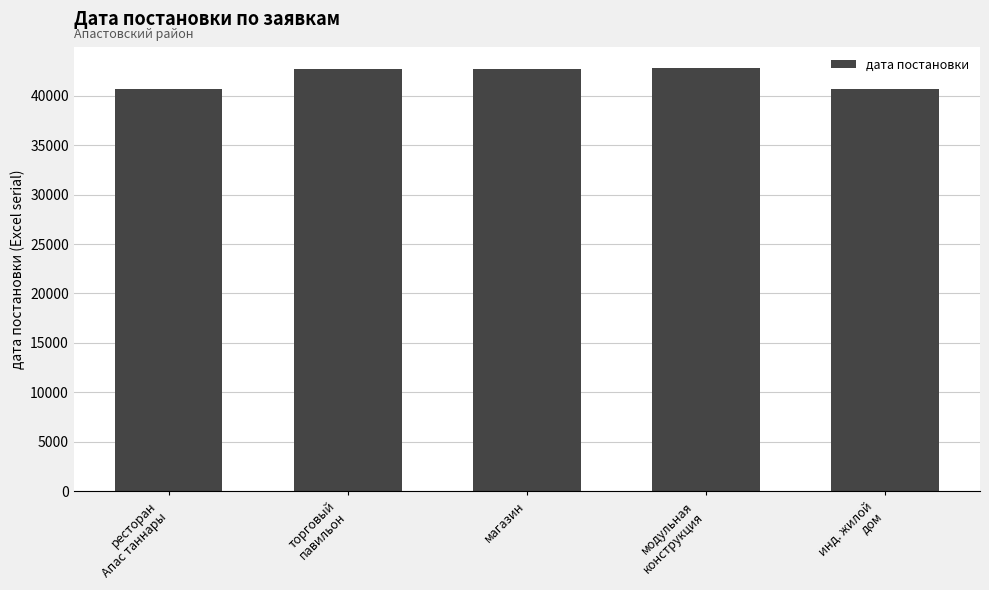

What is the value of the 2nd bar from the left?

42689